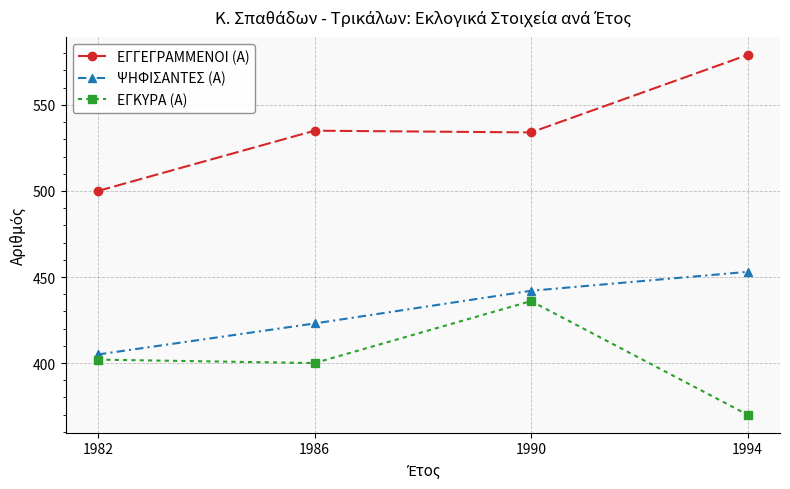

What is the maximum value shown in the chart?

579